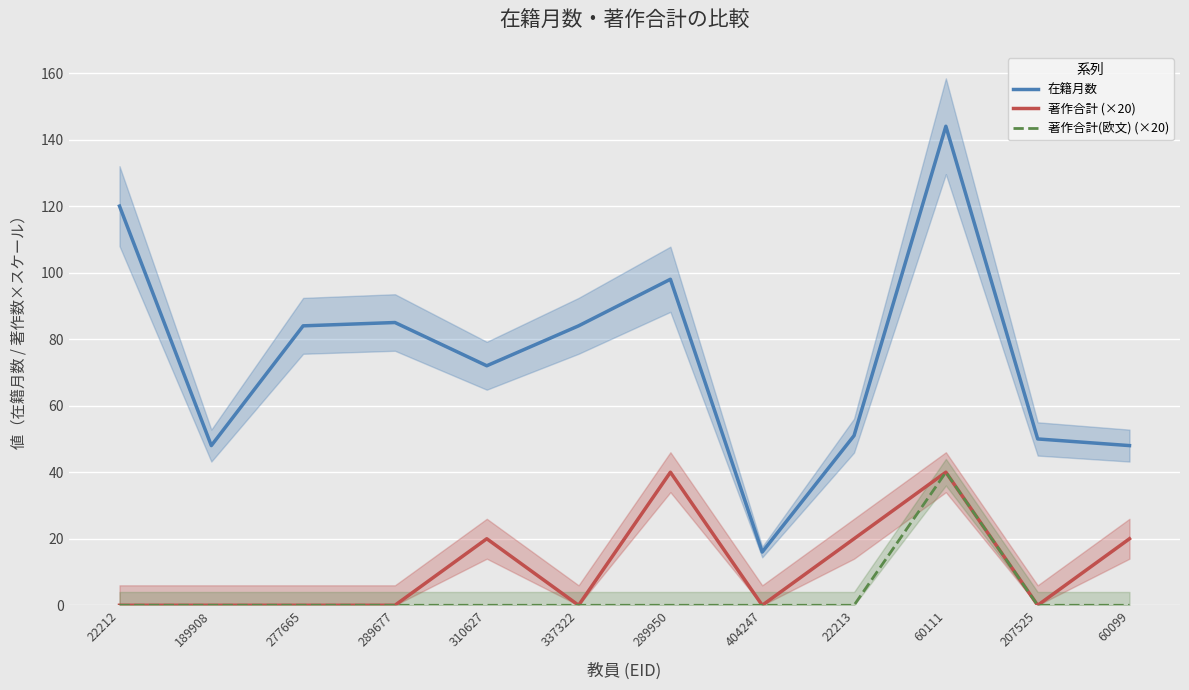

At which label does 著作合計(欧文) (×20) reach its peak?

60111